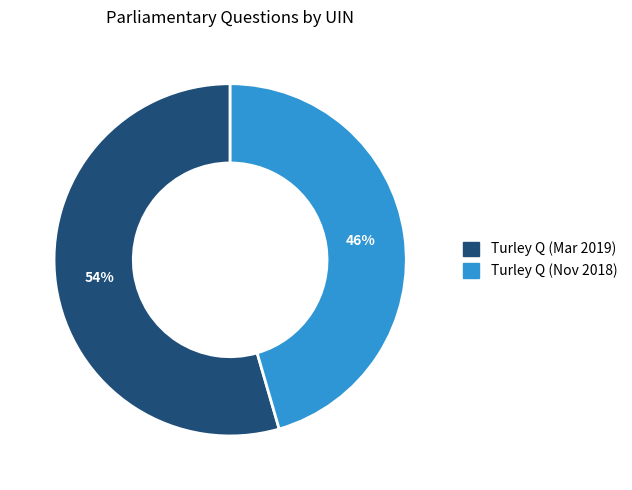

Does any single category account for the majority?

Yes